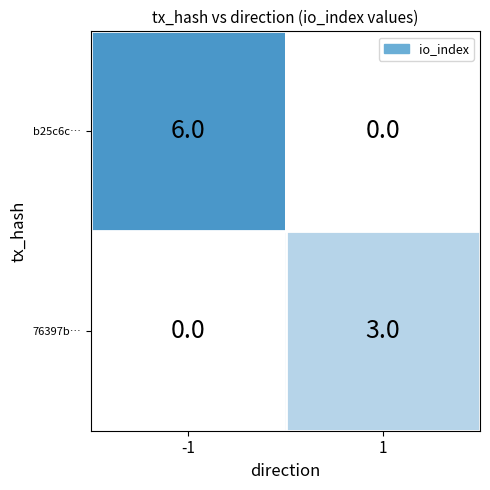

The value of 76397b… at 1 is 4.3. True or false?

False